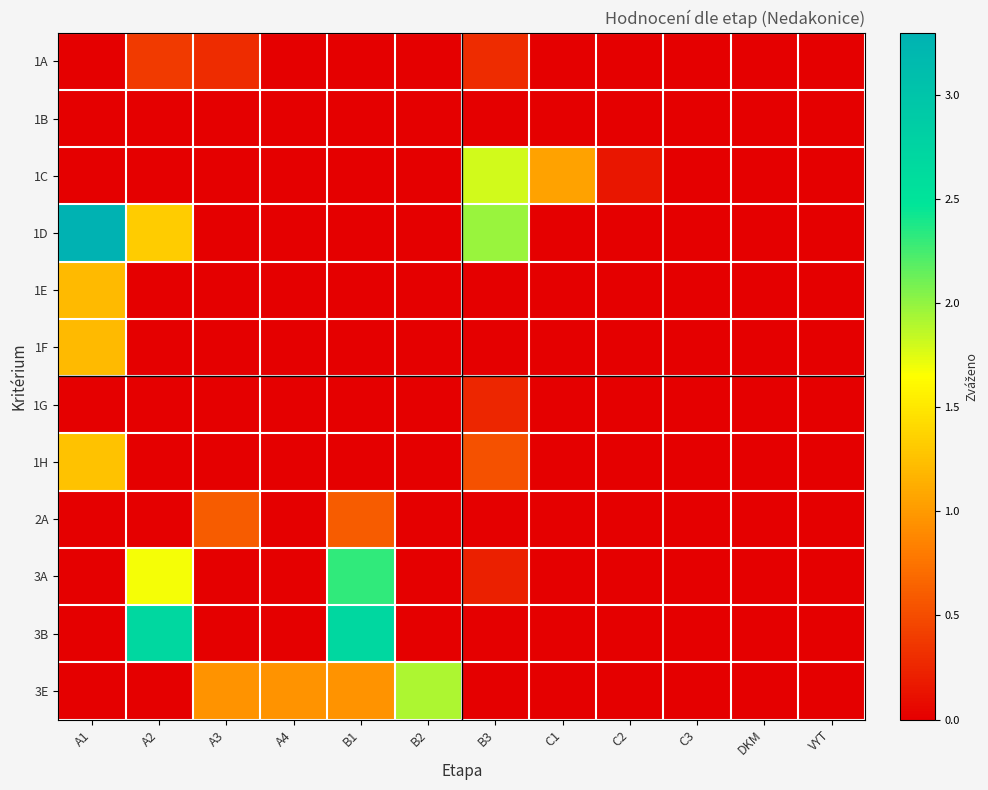

Rank the series at VYT from highest to lowest value.

1A, 1B, 1C, 1D, 1E, 1F, 1G, 1H, 2A, 3A, 3B, 3E